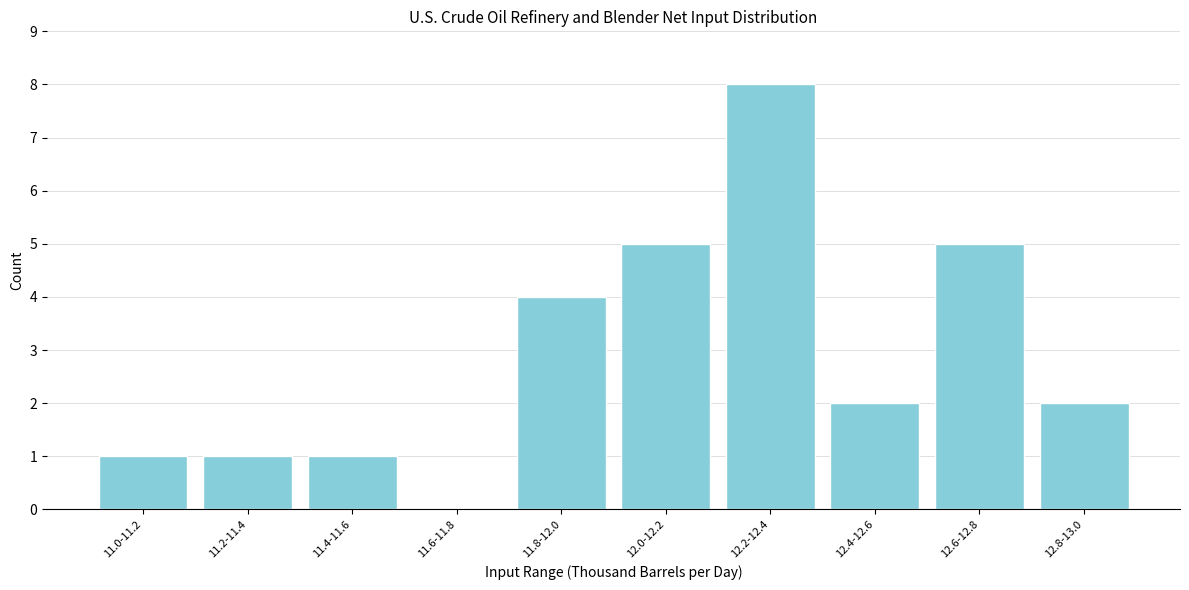

Reading left to right, what are all the values shown in this chart?

11.0-11.2=1	11.2-11.4=1	11.4-11.6=1	11.6-11.8=0	11.8-12.0=4	12.0-12.2=5	12.2-12.4=8	12.4-12.6=2	12.6-12.8=5	12.8-13.0=2